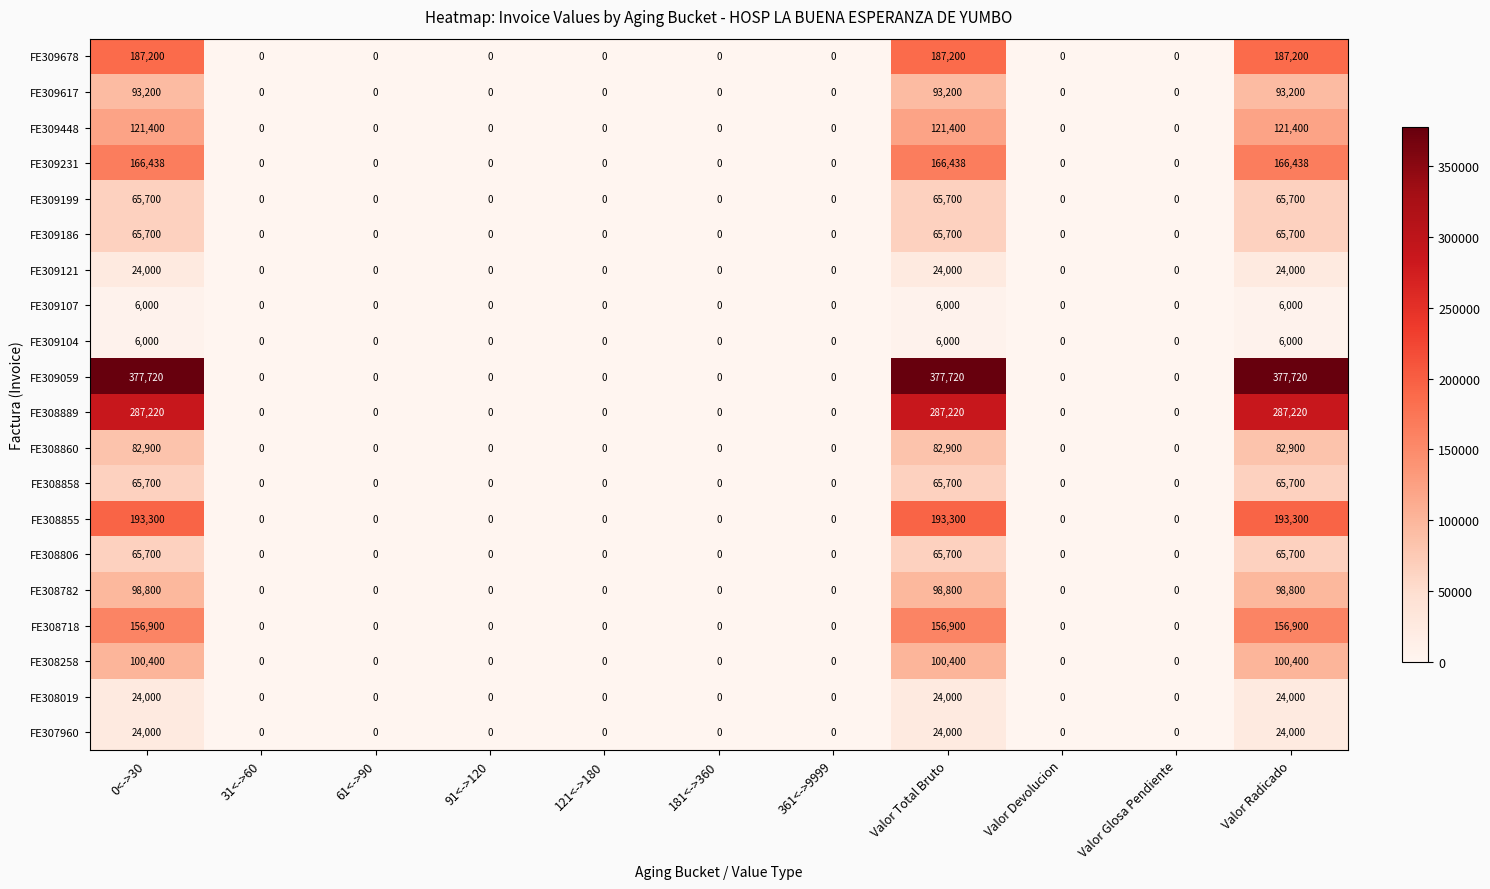

Count the FE308258 values in the range 0 to 100400.

11